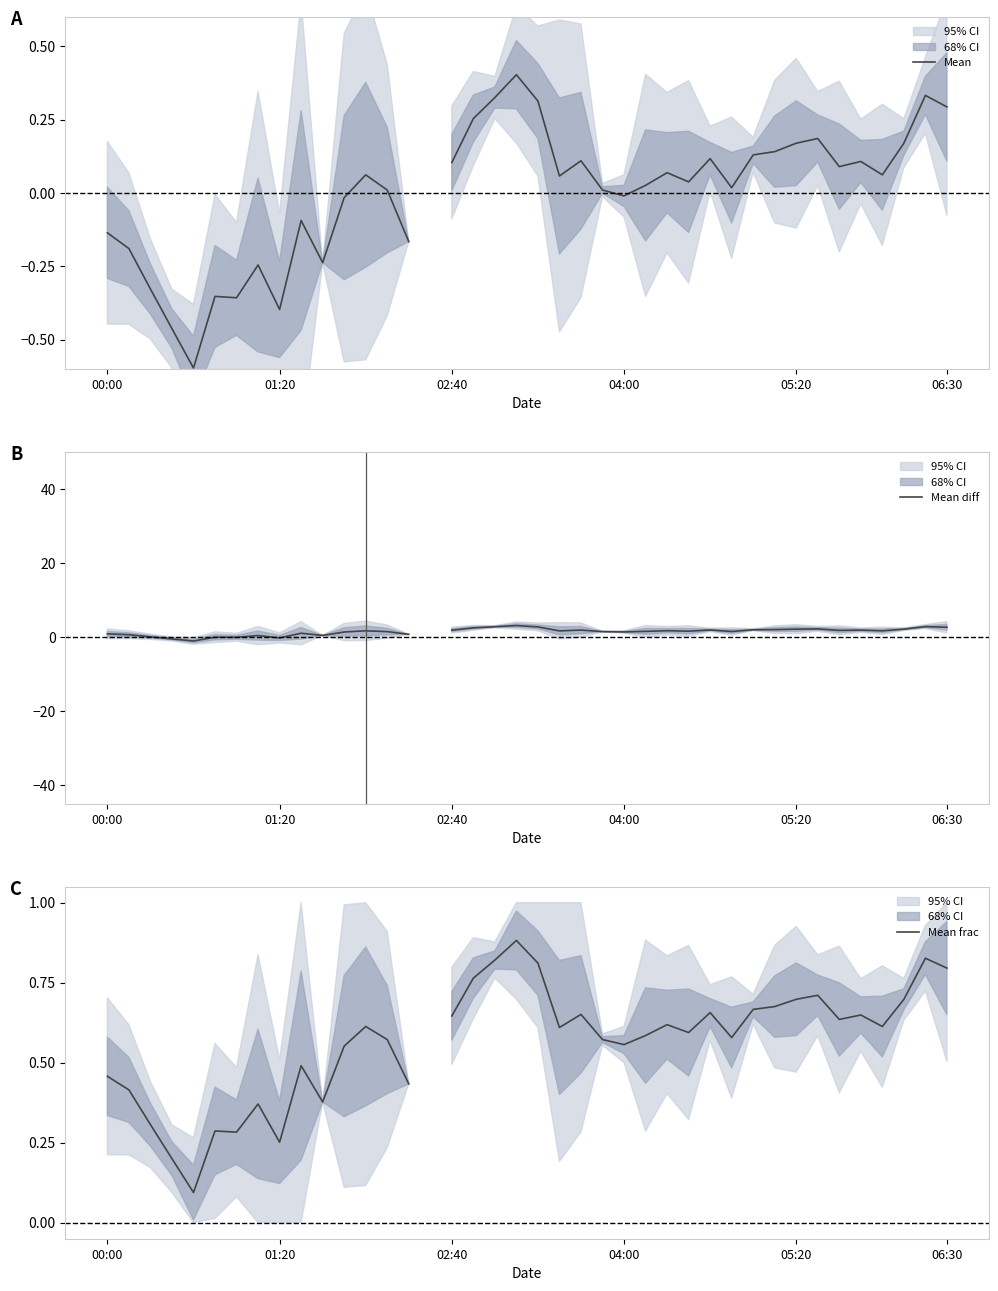

How many interior local valleys does the Mean frac series have?

10